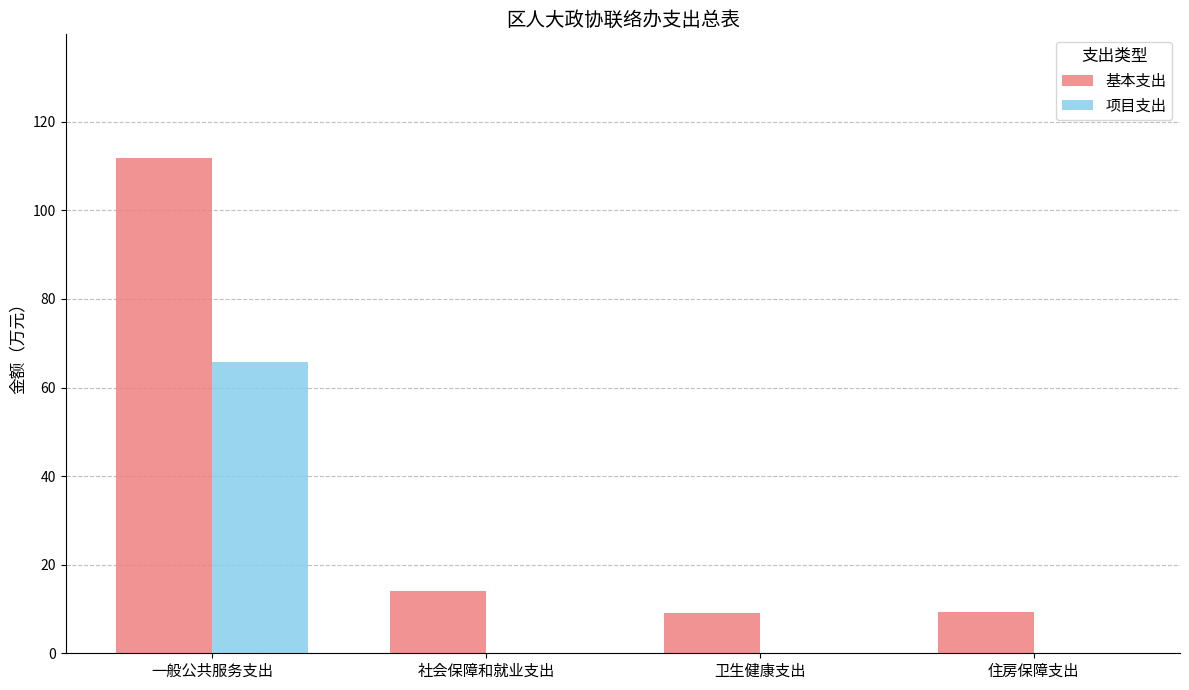

Which label corresponds to the largest value in the chart?

一般公共服务支出